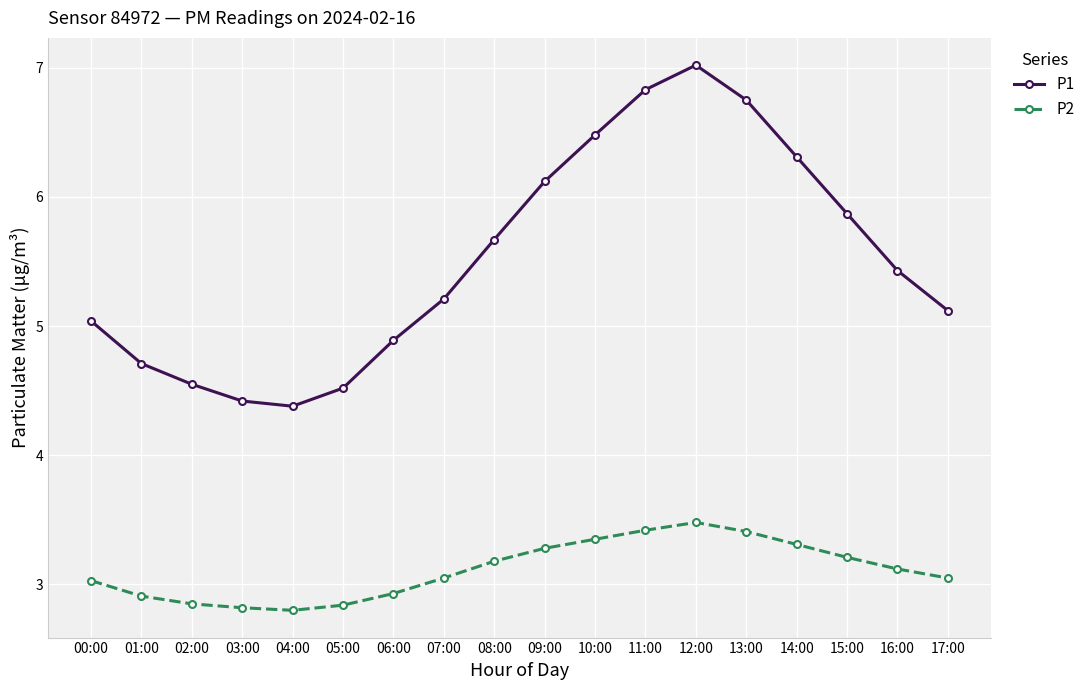

Where is the first local maximum for P1?

12:00